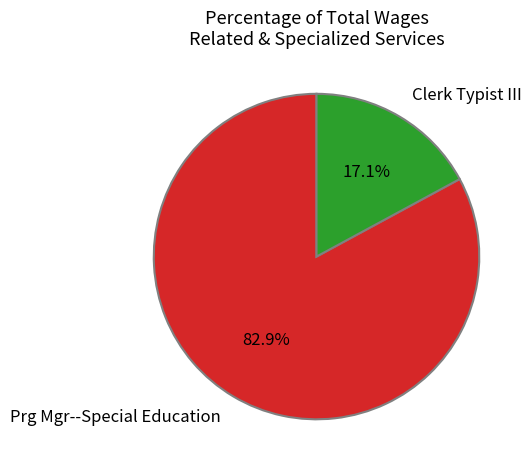

Rank the categories by value from lowest to highest.

Clerk Typist III, Prg Mgr--Special Education